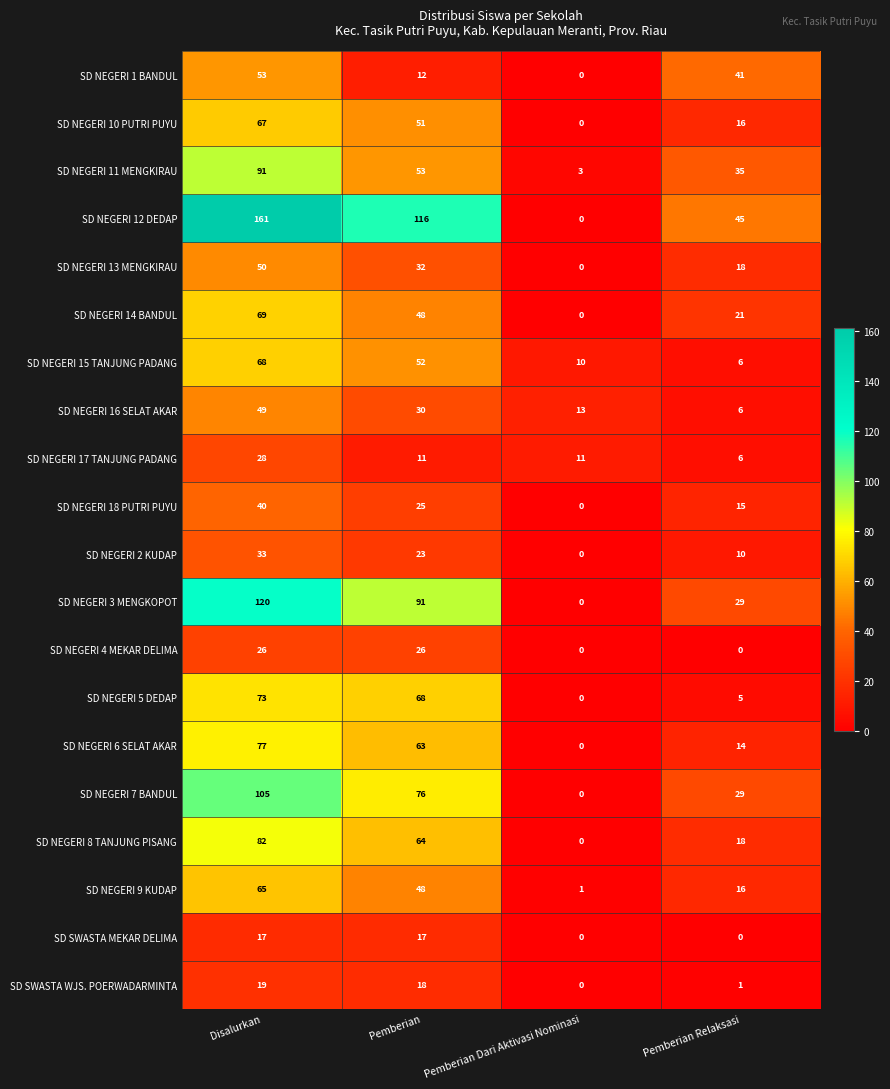

At which category is the sum across all series the highest?

Disalurkan